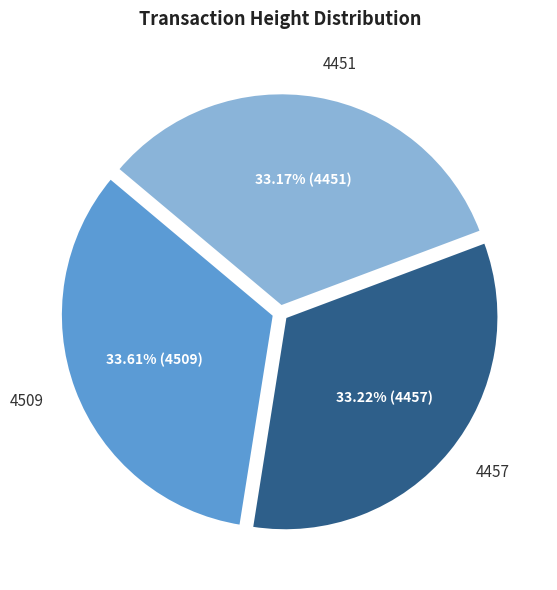

To the nearest percent, what portion does 4457 represent?

33%